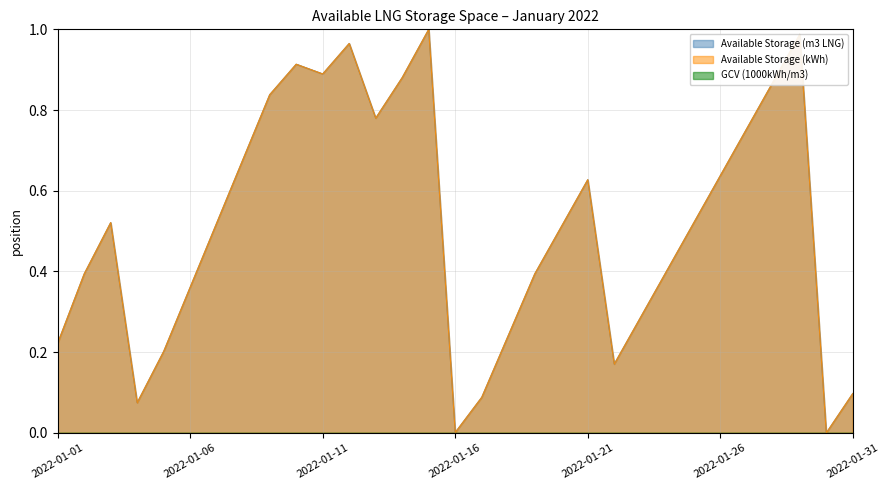

At which category is the sum across all series the highest?

2022-01-15